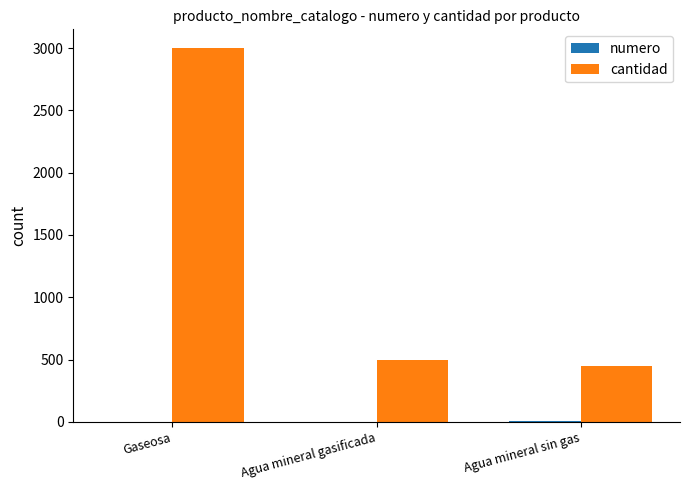

Which series has the largest total across all categories?

cantidad